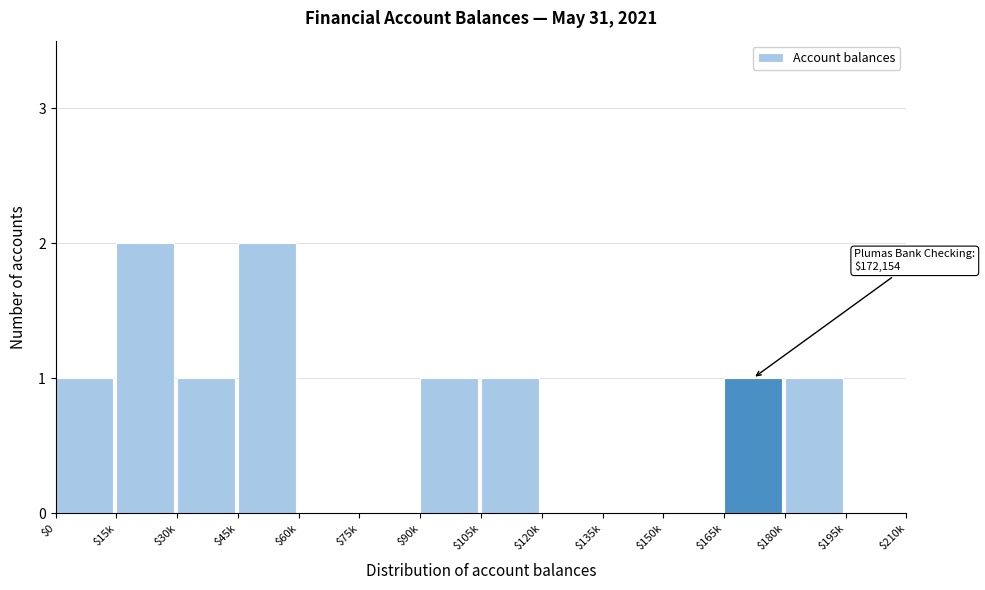

Is it true that the value at $180k is 2?

False